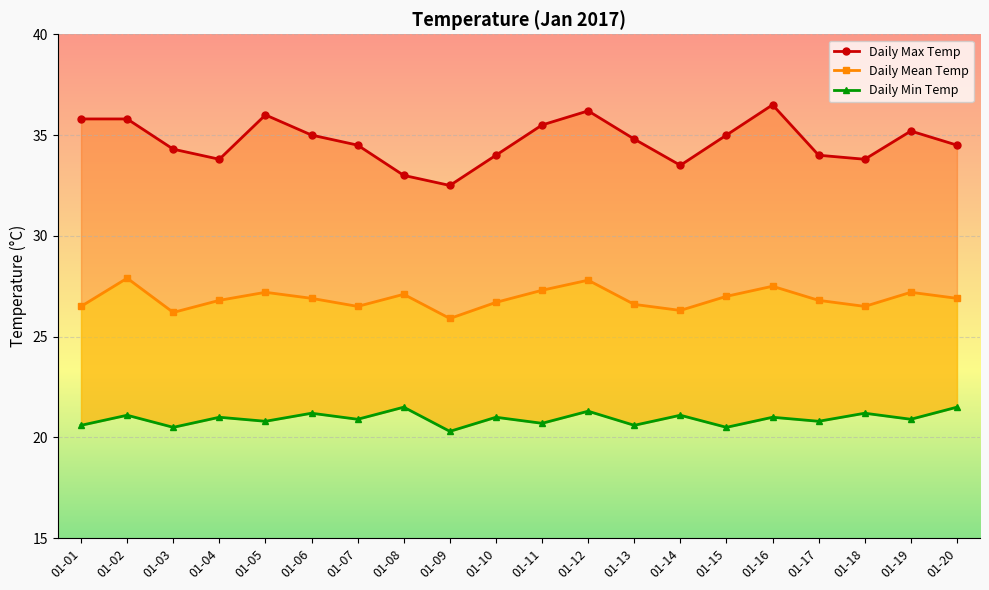

Where does the Daily Mean Temp series first go above 26?

01-01